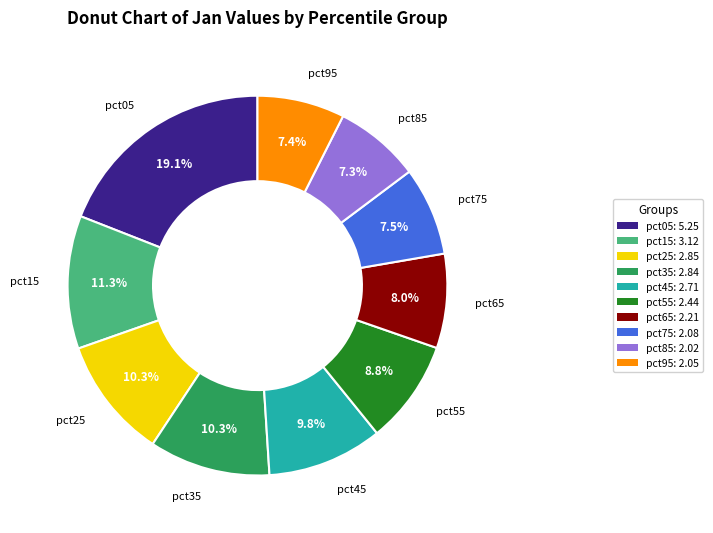

Is there any slice that represents more than half of the pie?

No